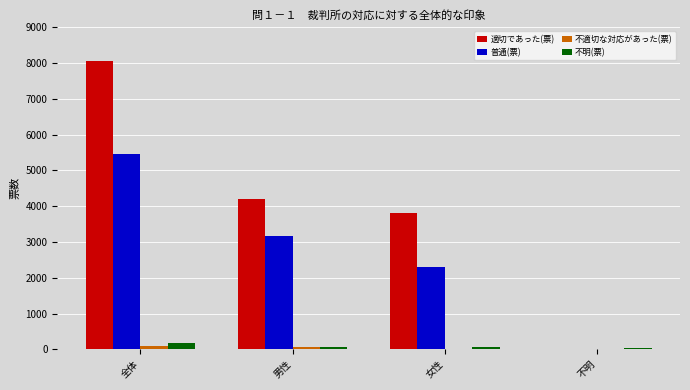

What is the greatest value displayed?

8044